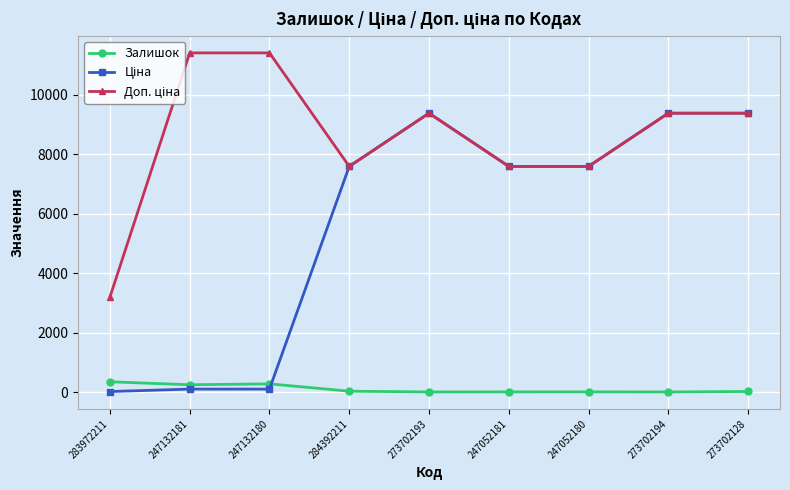

Is it true that Залишок equals 34.0 at 273702128?

True